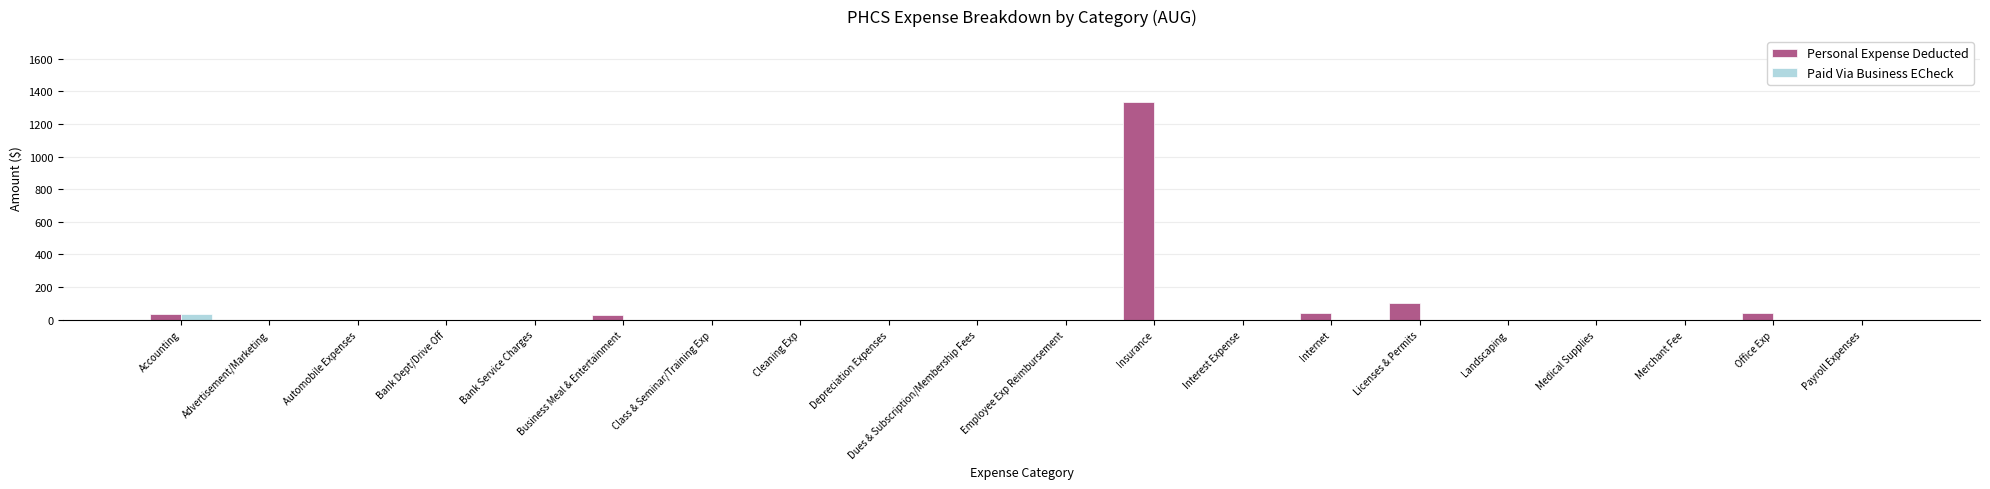

What is the sum of all Personal Expense Deducted values?

1588.8